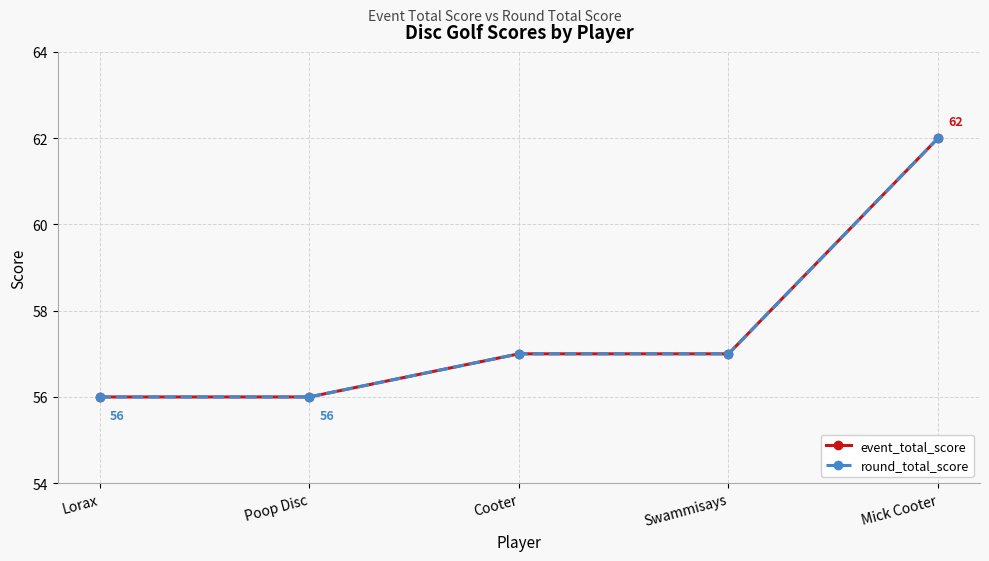

How many event_total_score values are between 56 and 57?

4